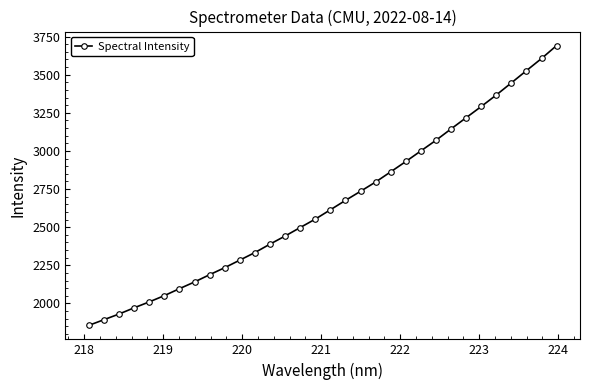

What is the average value?

2651.5